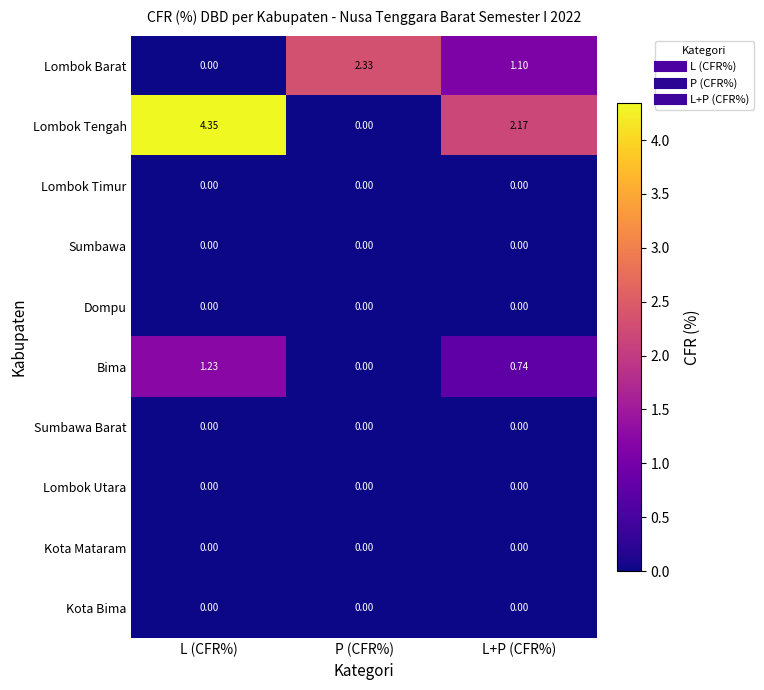

Which label corresponds to the largest value in the chart?

L (CFR%)